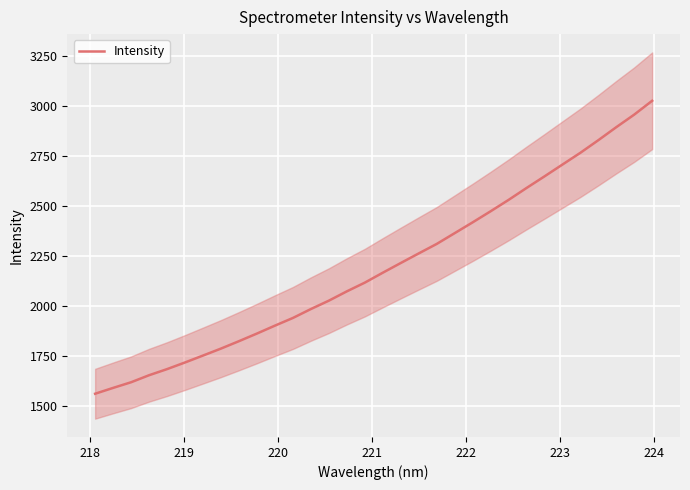

Count the number of categories in the chart.

32